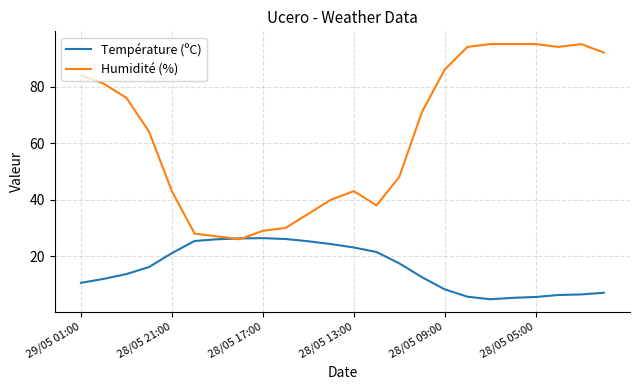

List the series in order of their overall mean, highest first.

Humidité (%), Température (ºC)